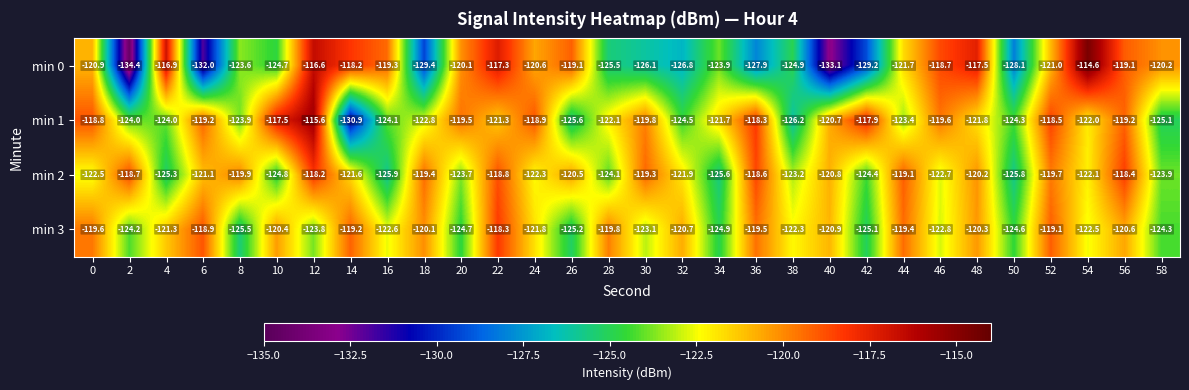

Which series has the widest spread of values?

min 0